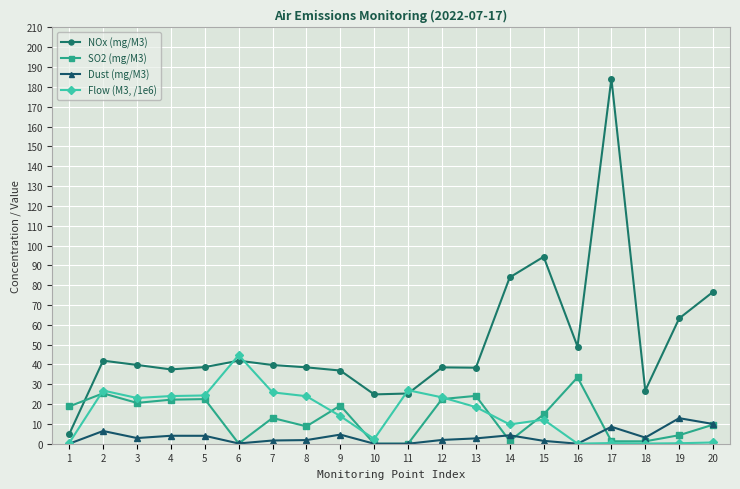

Which series has the widest spread of values?

NOx (mg/M3)